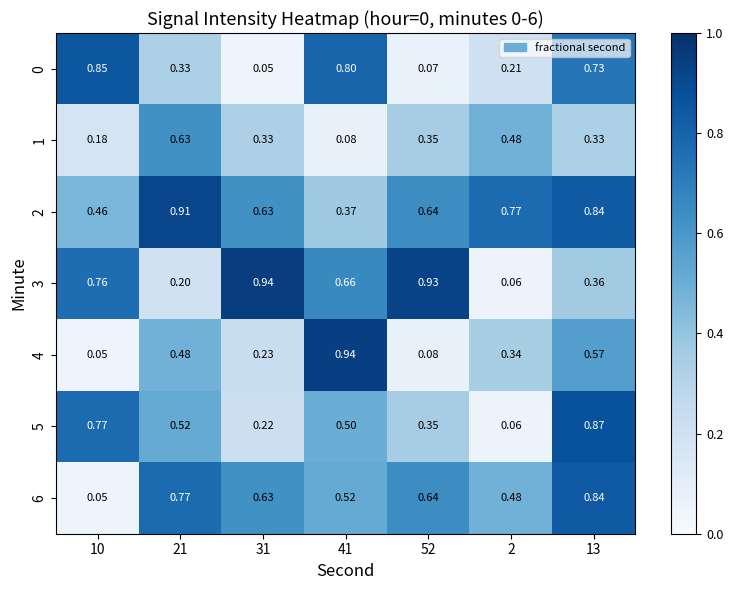

At how many categories does at least one series exceed 0?

7